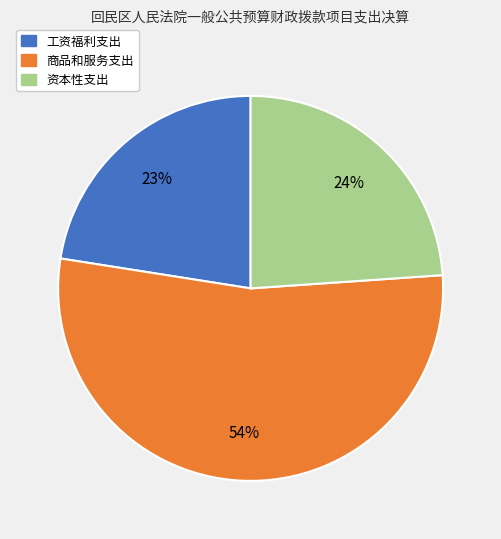

Does any single category account for the majority?

Yes